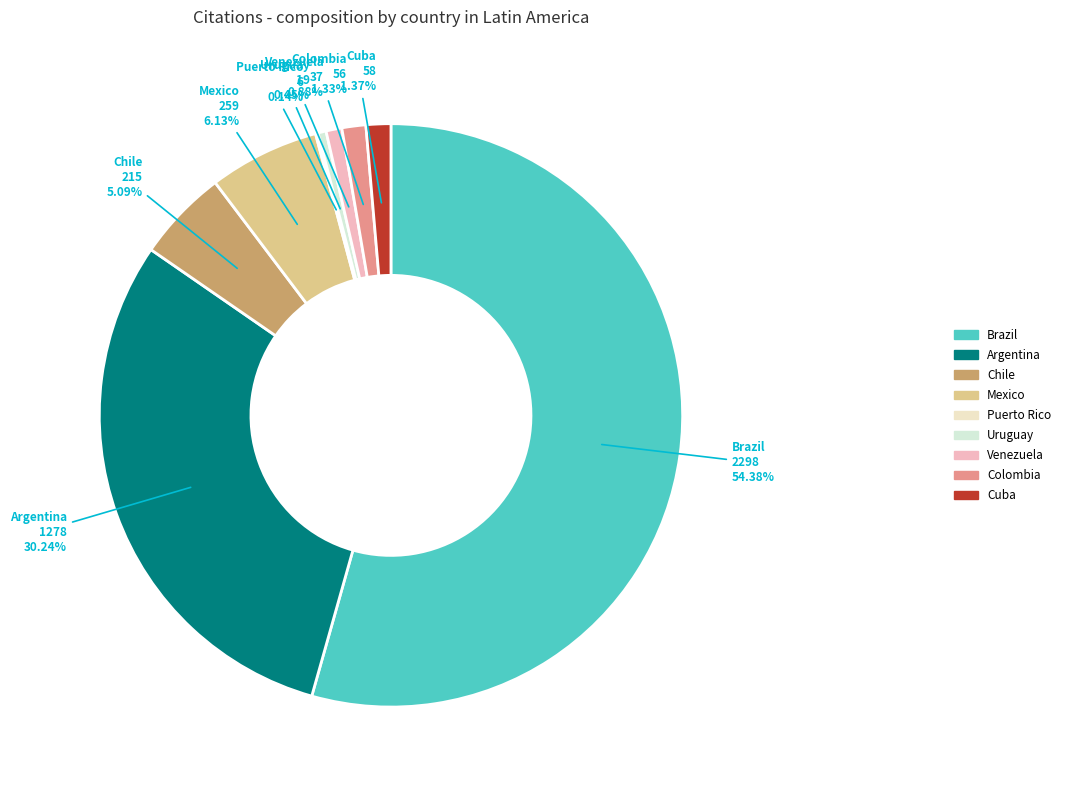

What is the largest slice in the pie chart?

Brazil